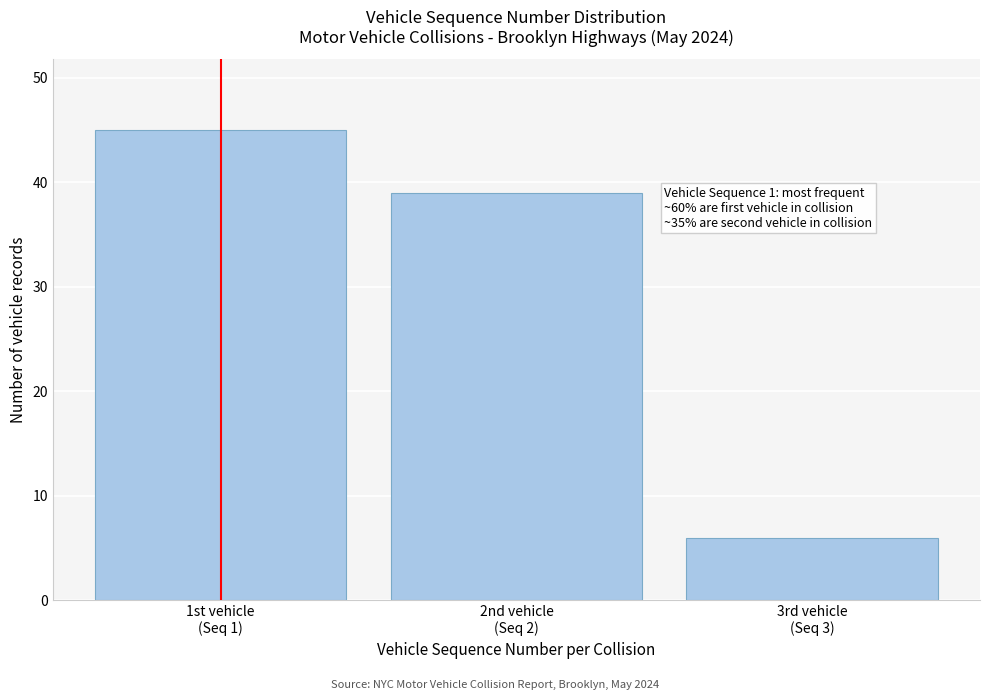

Reading left to right, extract all data points from this chart.

45	39	6